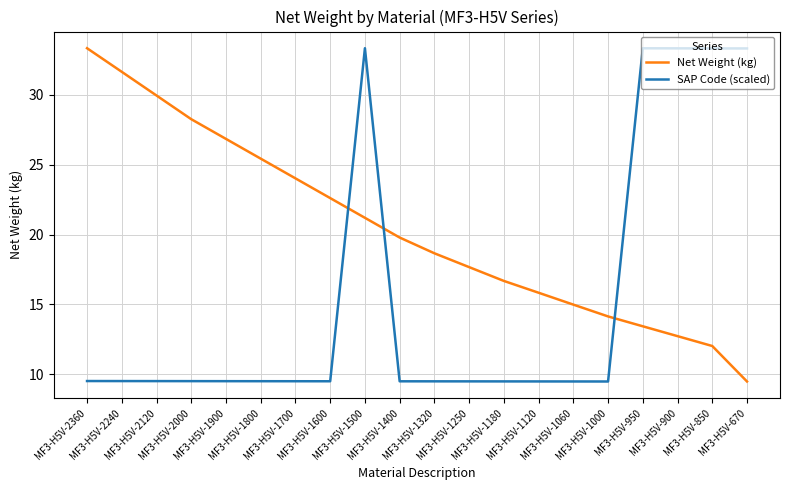

Rank the series at MF3-H5V-850 from lowest to highest value.

Net Weight (kg), SAP Code (scaled)